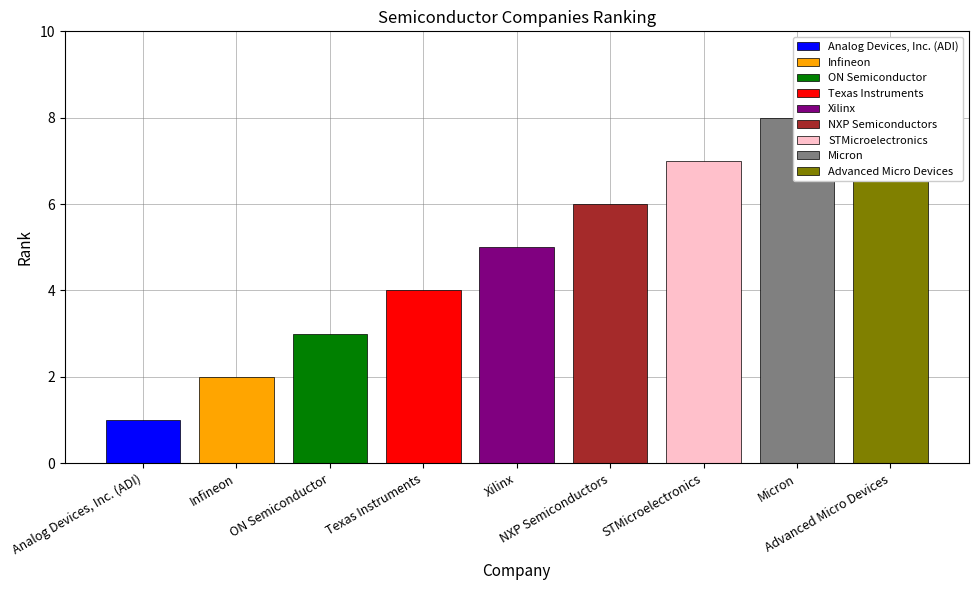

Where does the data first go above 5?

NXP Semiconductors